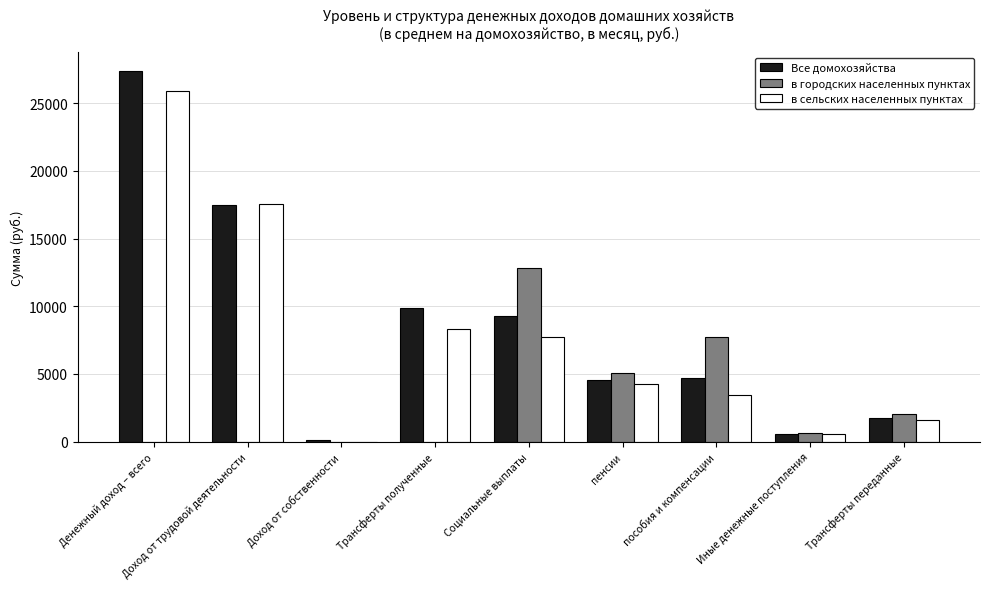

Reading left to right, transcribe all the data shown in this chart.

Все домохозяйства: Денежный доход – всего=27400.2	Доход от трудовой деятельности=17467.5	Доход от собственности=90.1	Трансферты полученные=9842.6	Социальные выплаты=9247.2	пенсии=4525.6	пособия и компенсации=4721.6	Иные денежные поступления=595.3	Трансферты переданные=1757.4
в городских населенных пунктах: Денежный доход – всего=0.0	Доход от трудовой деятельности=0.0	Доход от собственности=0.0	Трансферты полученные=0.0	Социальные выплаты=12788.4	пенсии=5088.6	пособия и компенсации=7699.8	Иные денежные поступления=607.1	Трансферты переданные=2060.7
в сельских населенных пунктах: Денежный доход – всего=25881.2	Доход от трудовой деятельности=17564.6	Доход от собственности=5.7	Трансферты полученные=8311.0	Социальные выплаты=7720.7	пенсии=4282.9	пособия и компенсации=3437.8	Иные денежные поступления=590.3	Трансферты переданные=1626.6